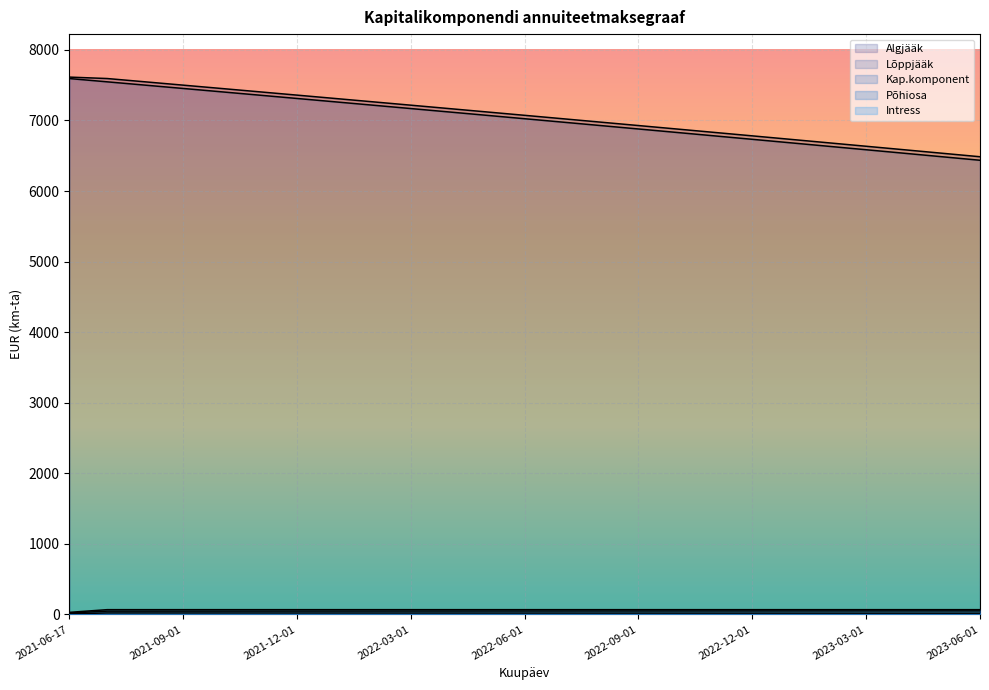

What is the average value of the Intress series?

19.0